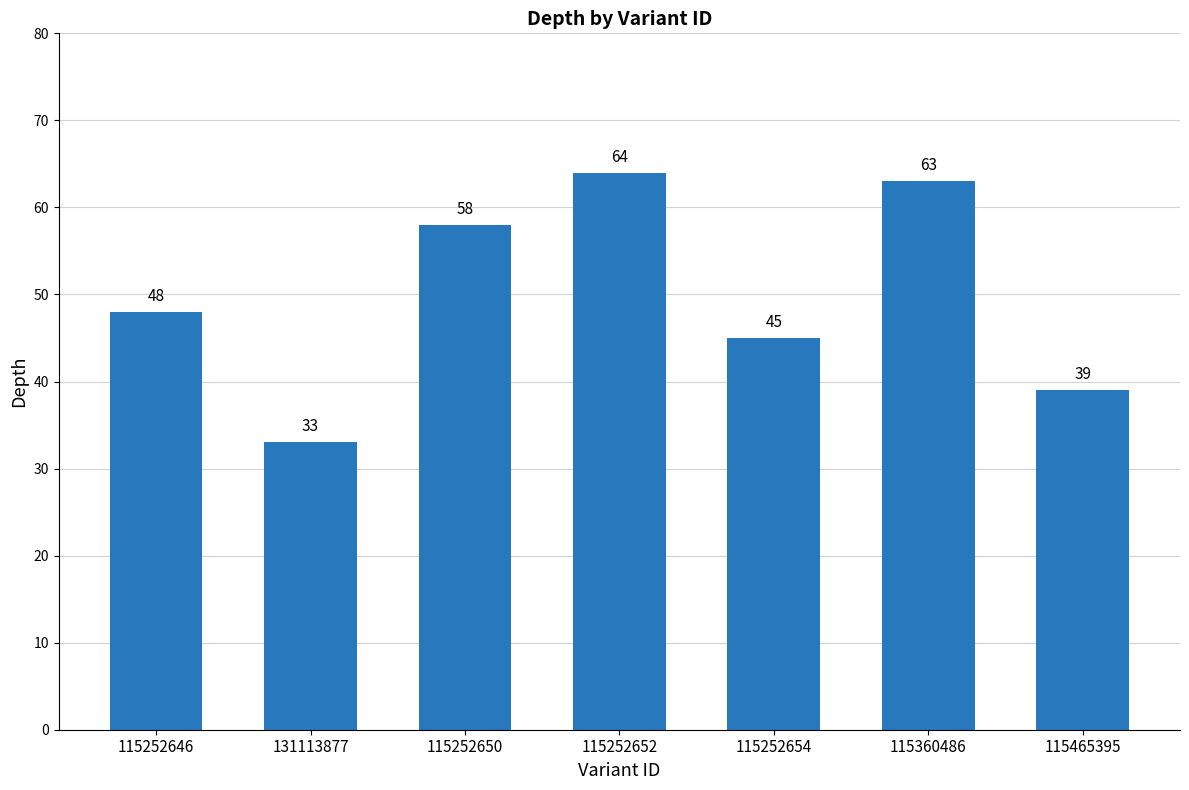

What is the ratio of the value at 115252646 to the value at 115252654?

1.1